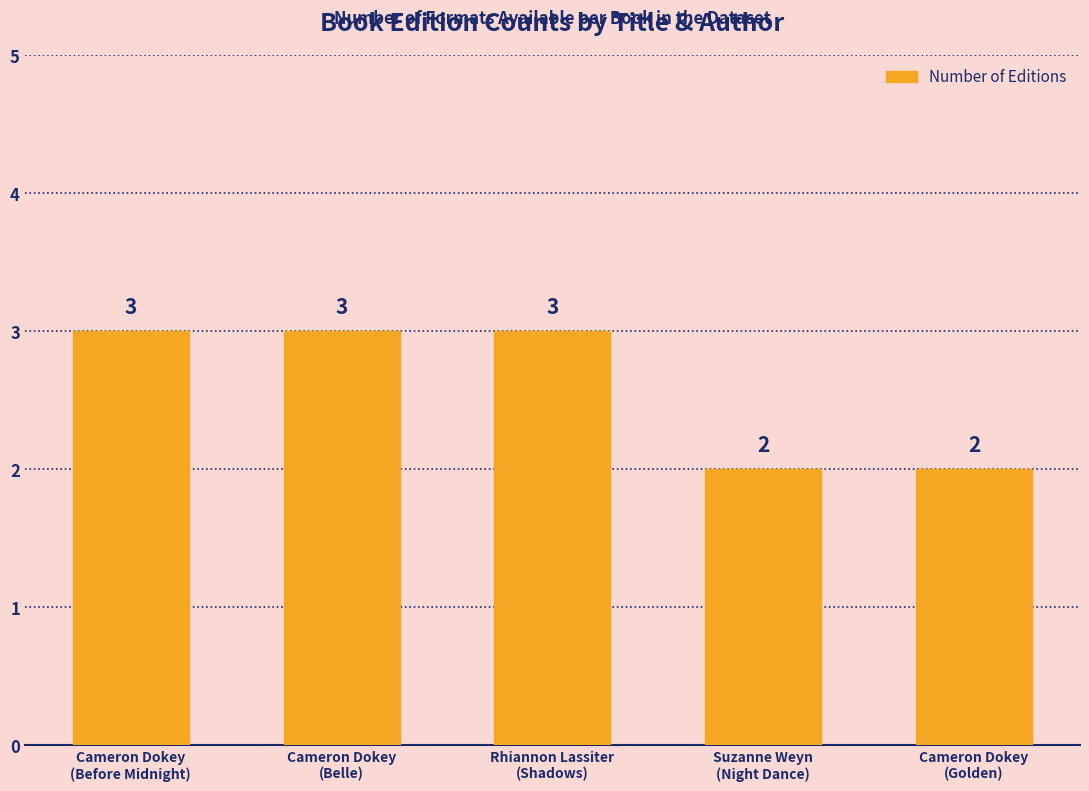

Are the bars grouped side by side (vs. stacked)?

No